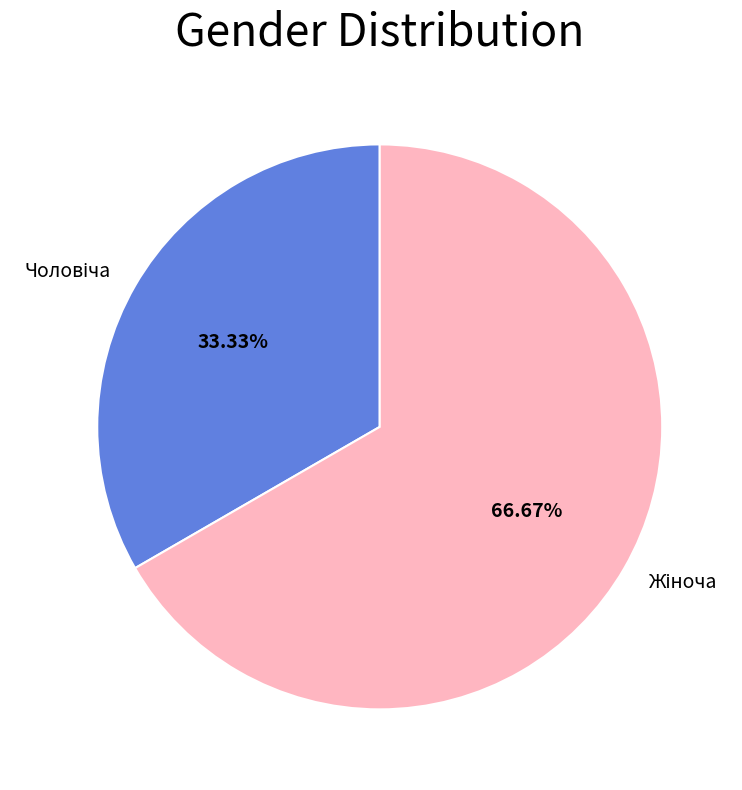

Is there any slice that represents more than half of the pie?

Yes